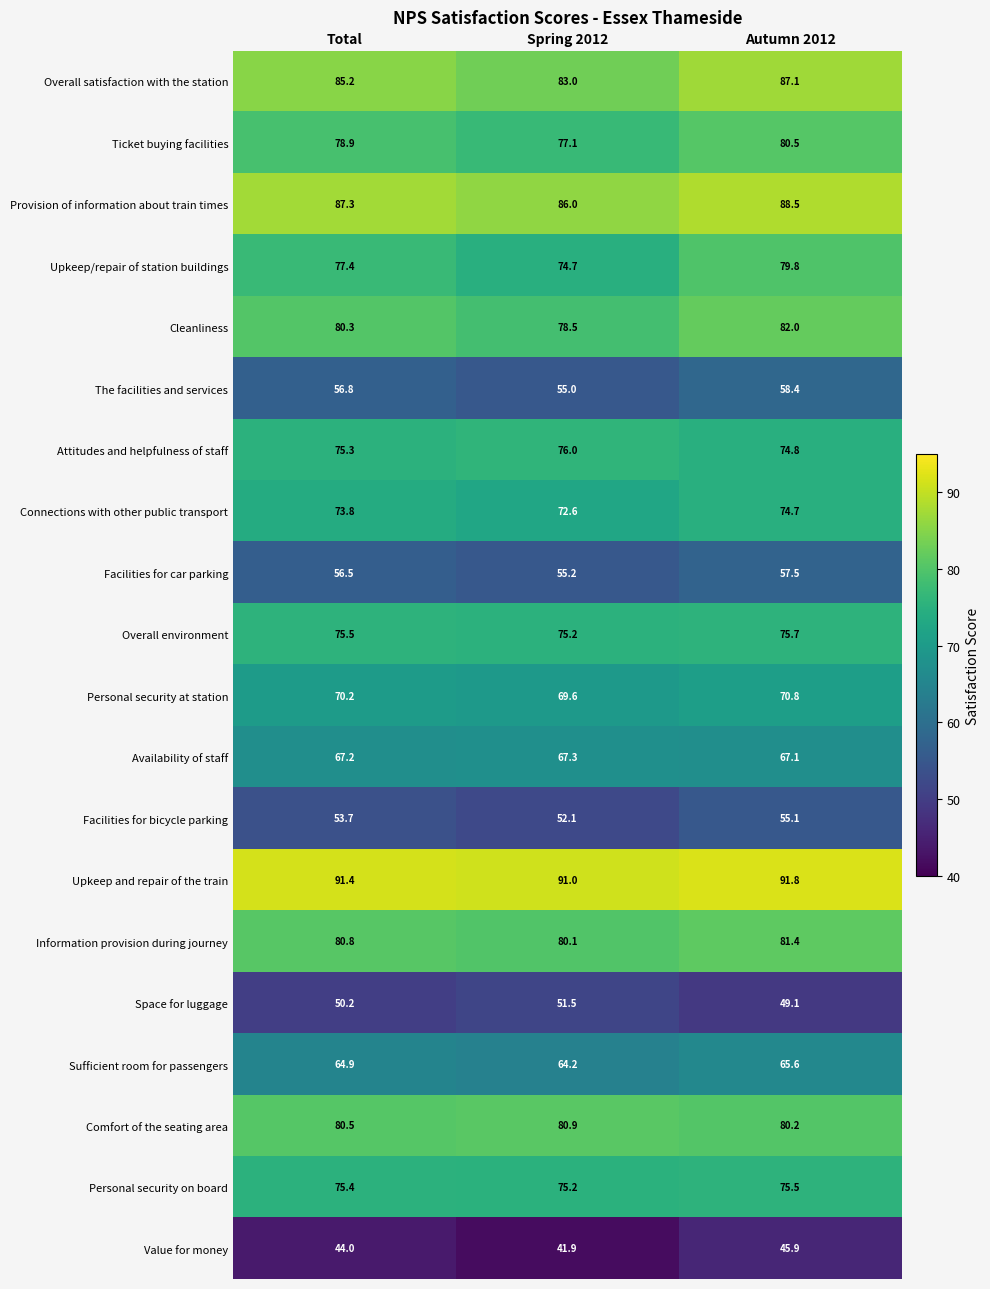

At which label is Attitudes and helpfulness of staff closest to 75?

Autumn 2012